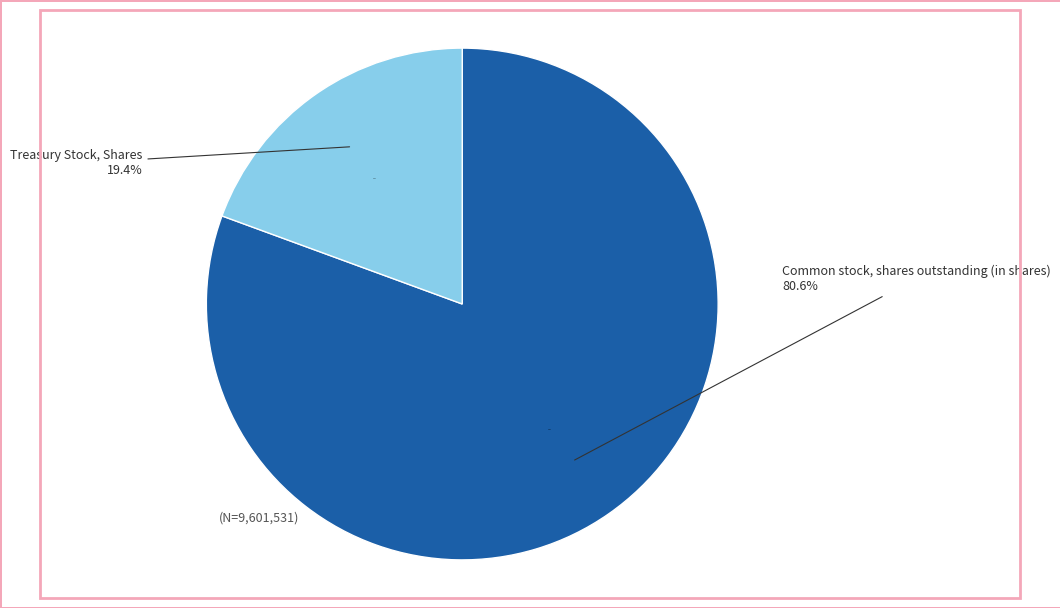

Is it true that Common stock, shares outstanding (in shares) is 69% of the pie?

False